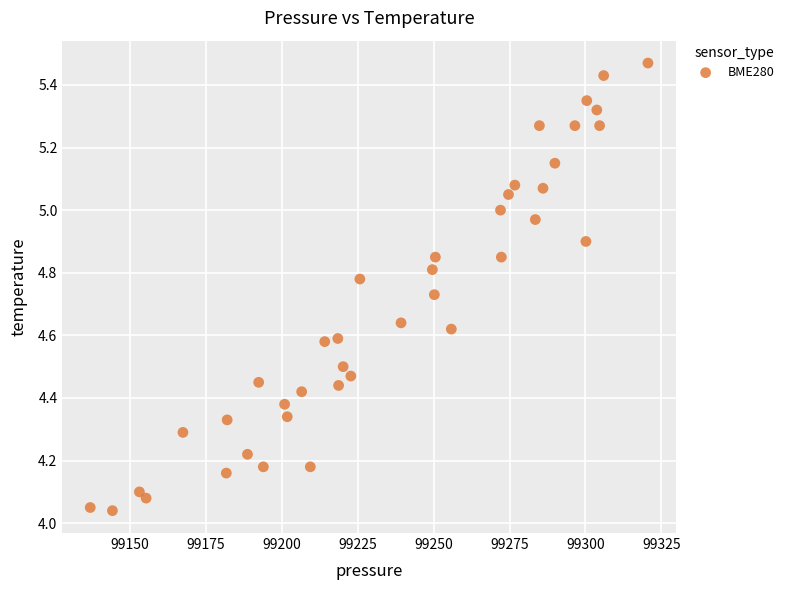

What is the range of Y values (max minus min)?

1.4